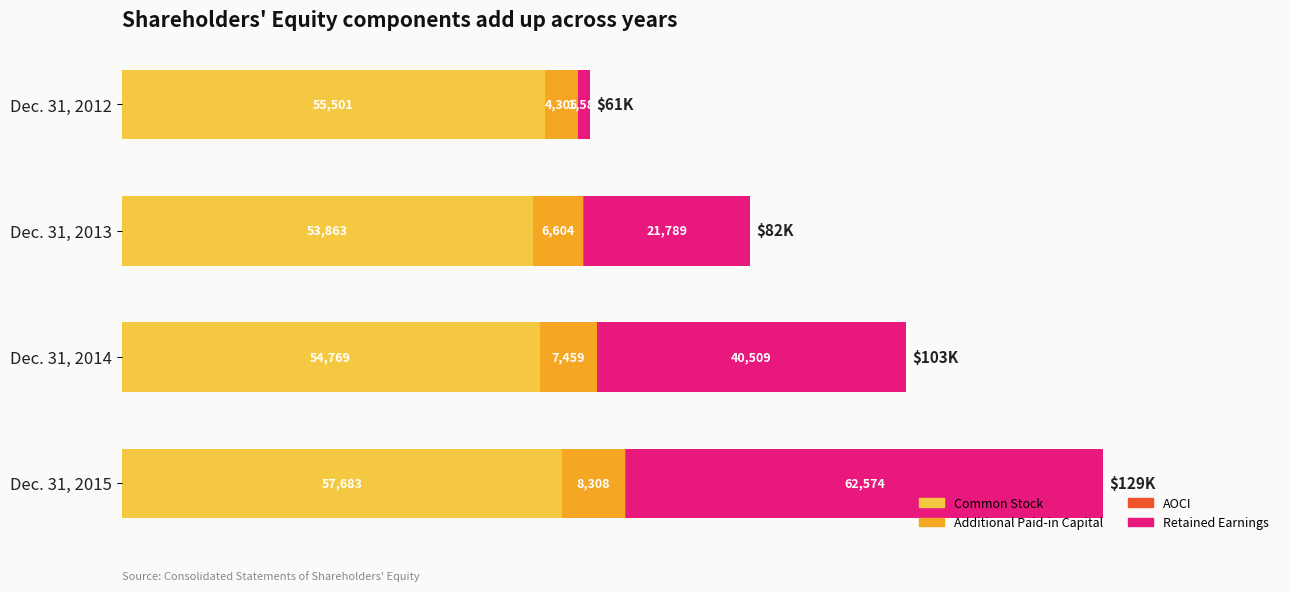

At which category is the sum across all series the highest?

Dec. 31, 2015